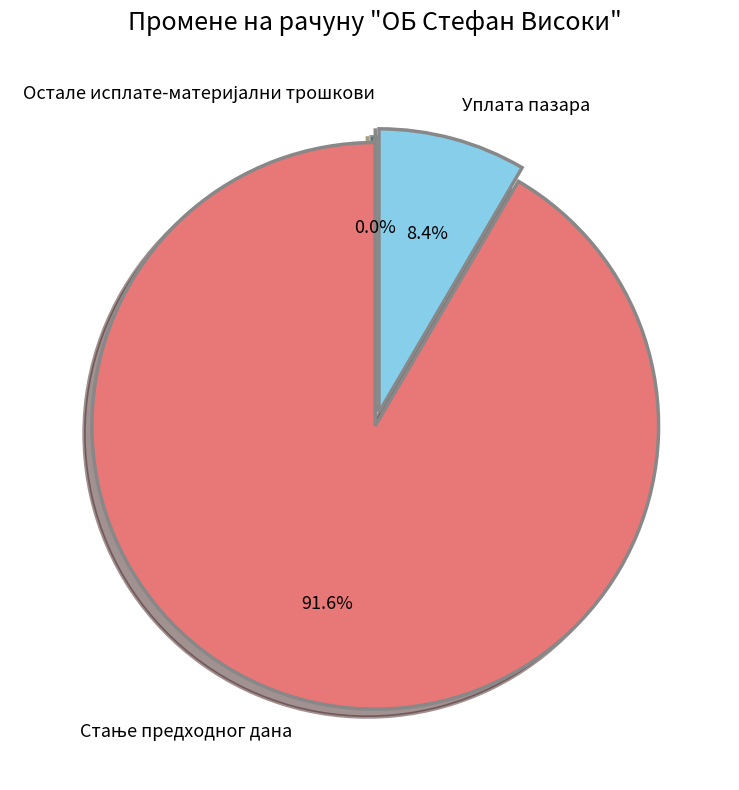

Do Стање предходног дана and Уплата пазара together represent more than half of the pie?

Yes